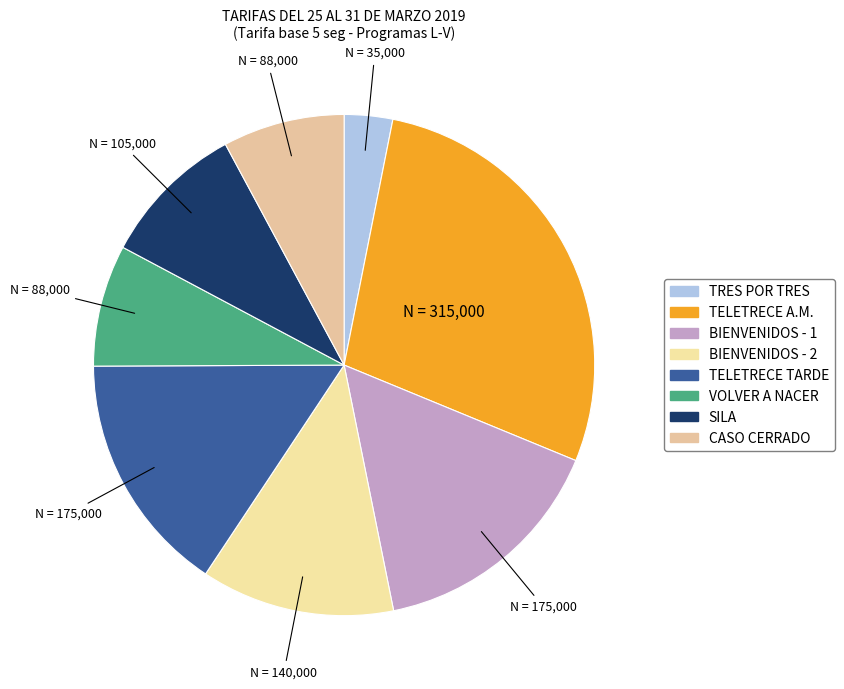

Count the number of slices in the pie.

8